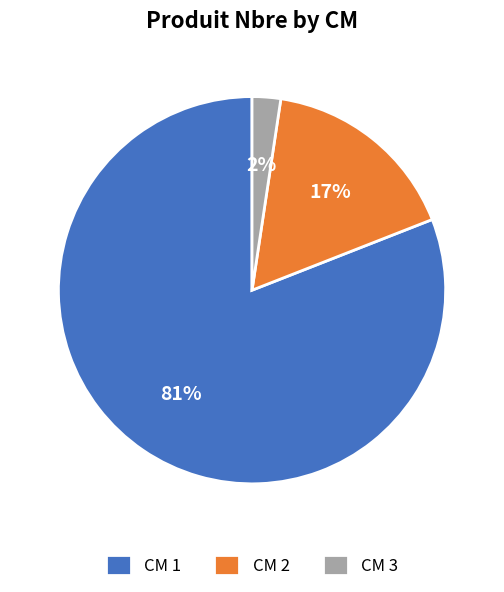

Which category has the smallest portion of the pie?

CM 3